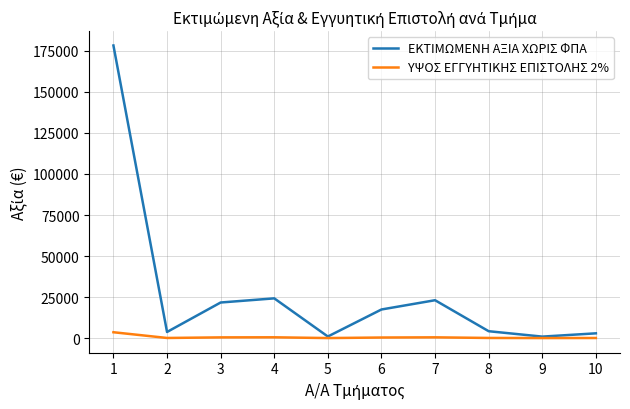

At which label does ΕΚΤΙΜΩΜΕΝΗ ΑΞΙΑ ΧΩΡΙΣ ΦΠΑ first exceed 17433?

1